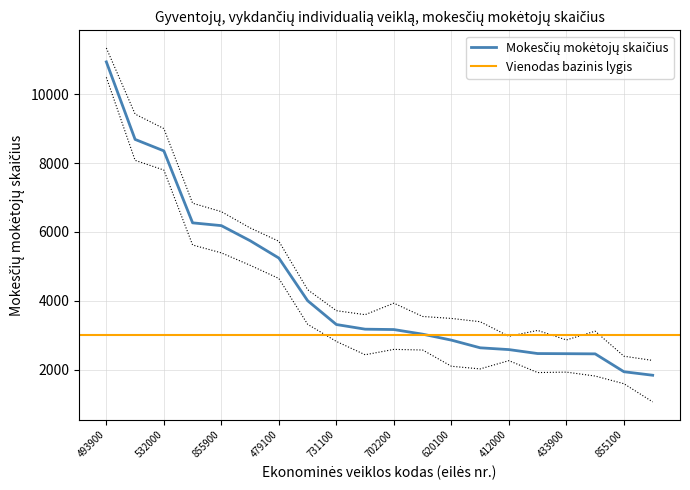

What is the difference between the maximum and minimum values?

9101